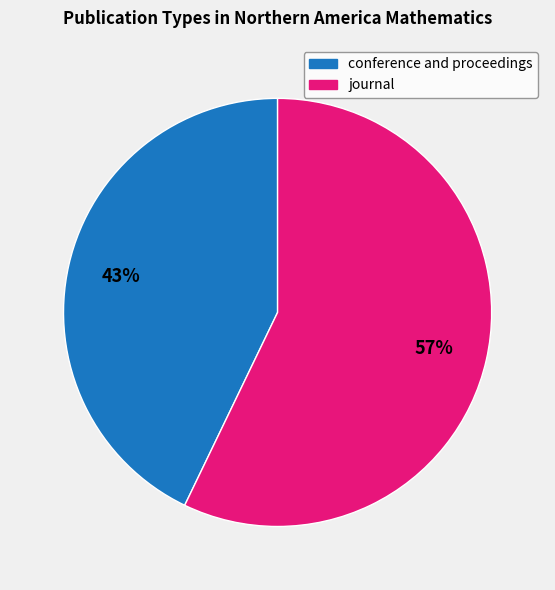

Is there any slice that represents more than half of the pie?

Yes